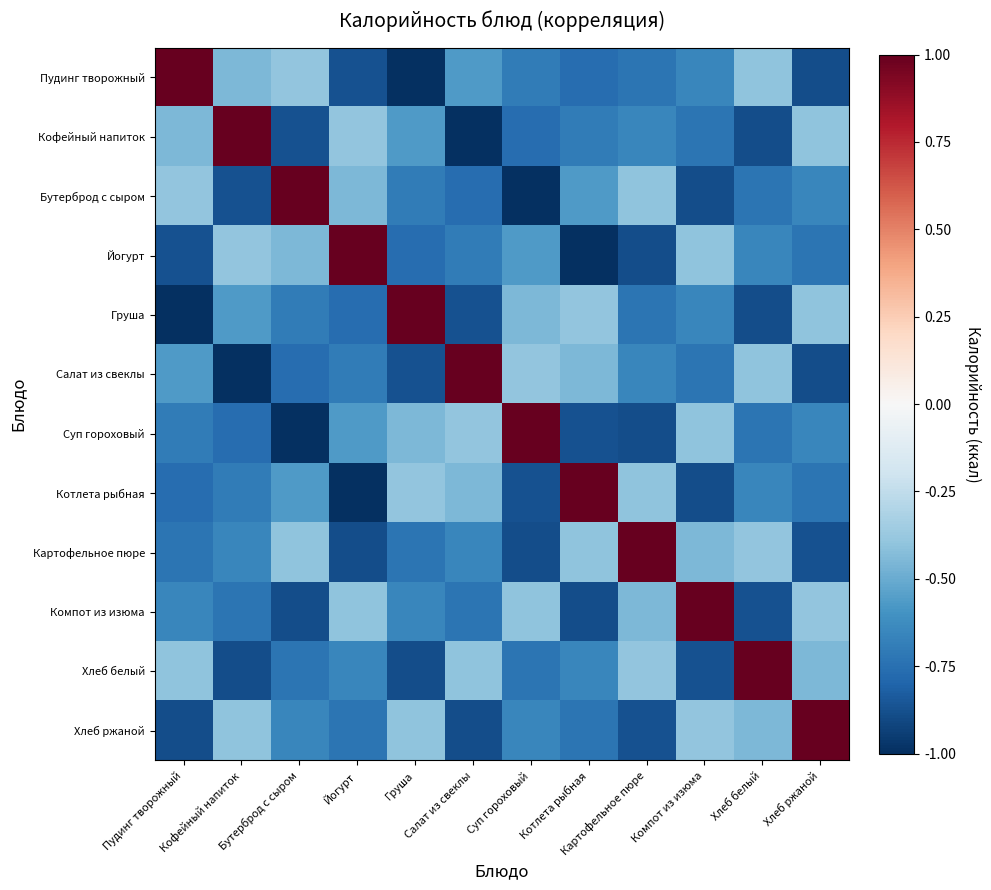

Where is Компот из изюма nearest to the value 0?

Хлеб ржаной